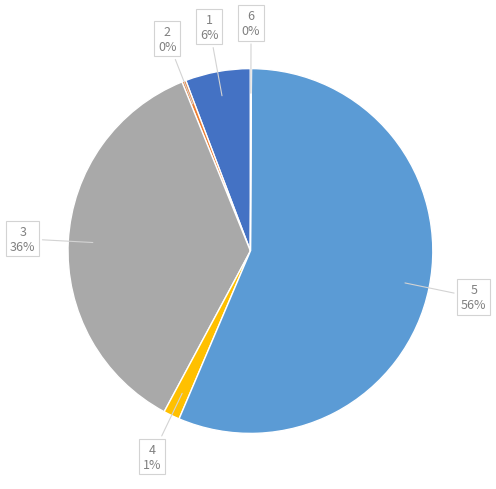

Combined, do 5 and 1 account for over 50%?

Yes